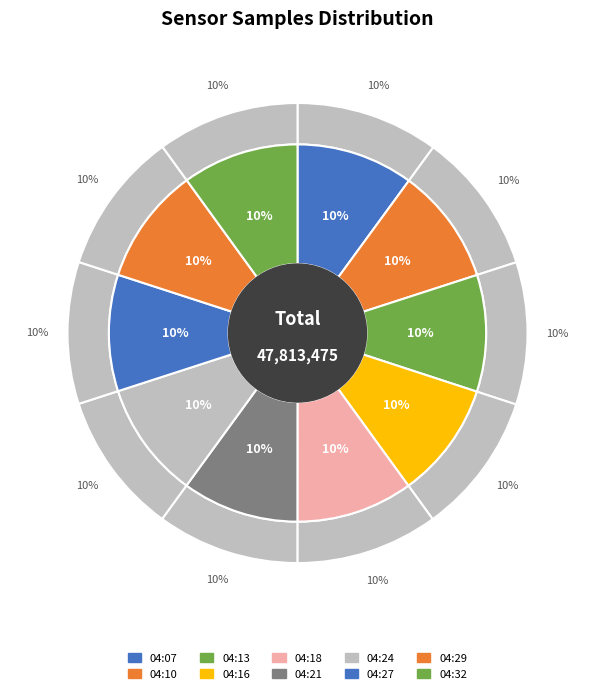

How many segments does this pie chart have?

10